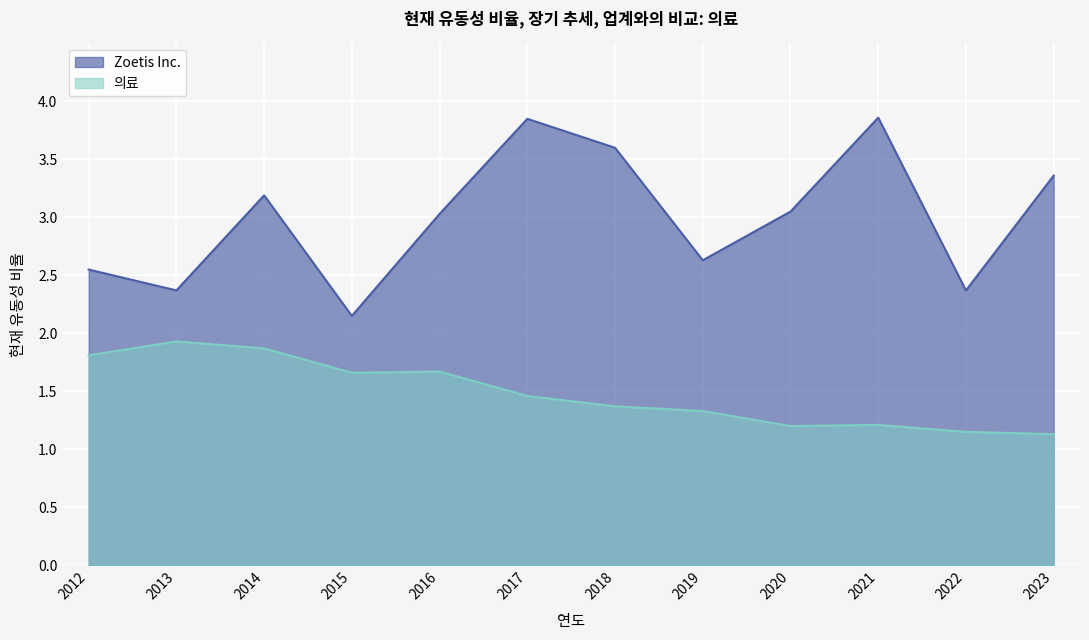

At which category is the sum across all series the highest?

2017